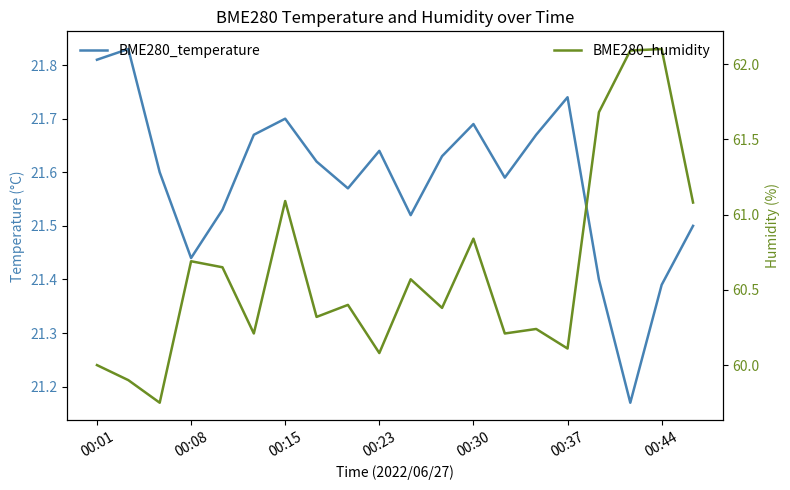

What is the greatest value displayed?

62.1